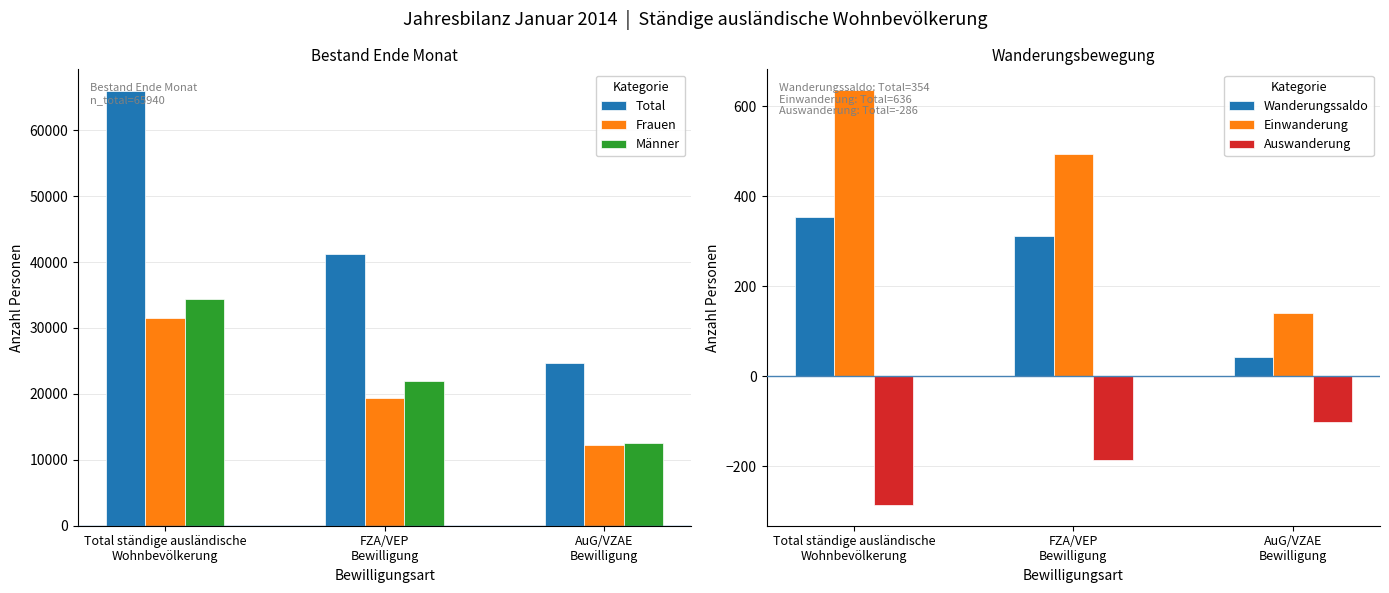

Where does the Frauen series first go above 19325?

Total ständige ausländische
Wohnbevölkerung